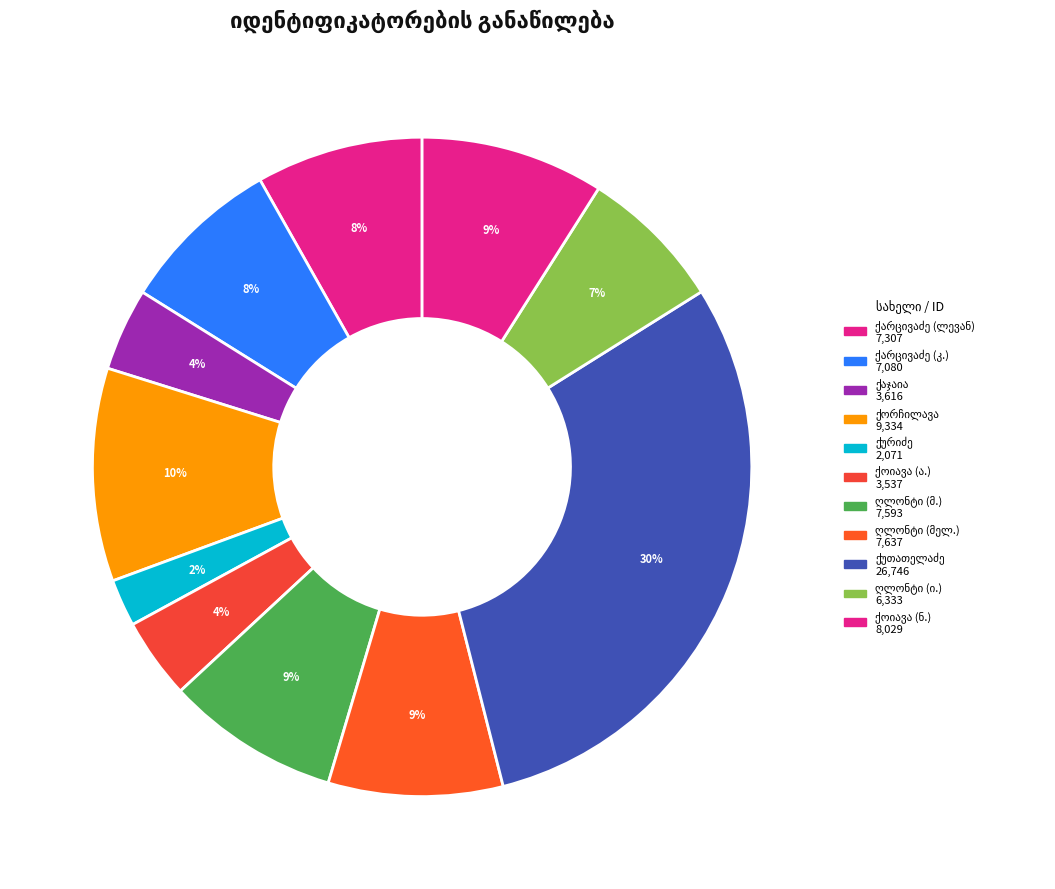

Which slice is the largest?

ვლადიმერ ქუთათელაძე